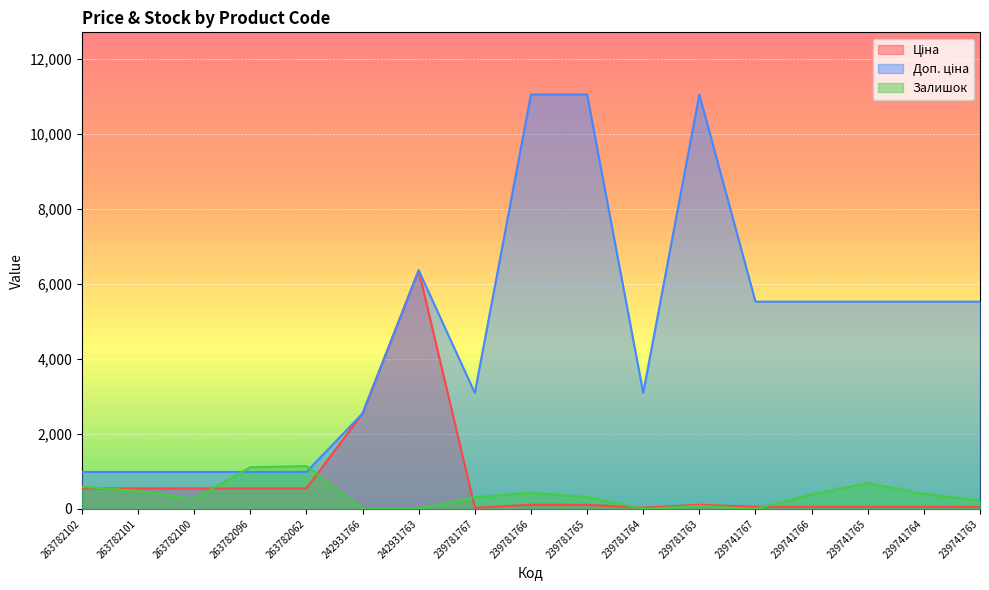

How many times do Доп. ціна and Залишок cross each other?

2